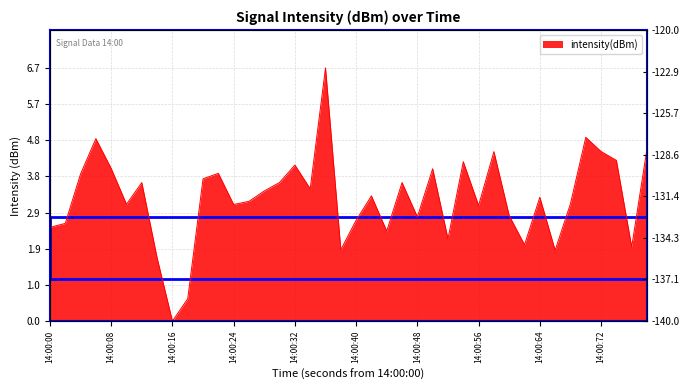

How many data points does each series have?

40